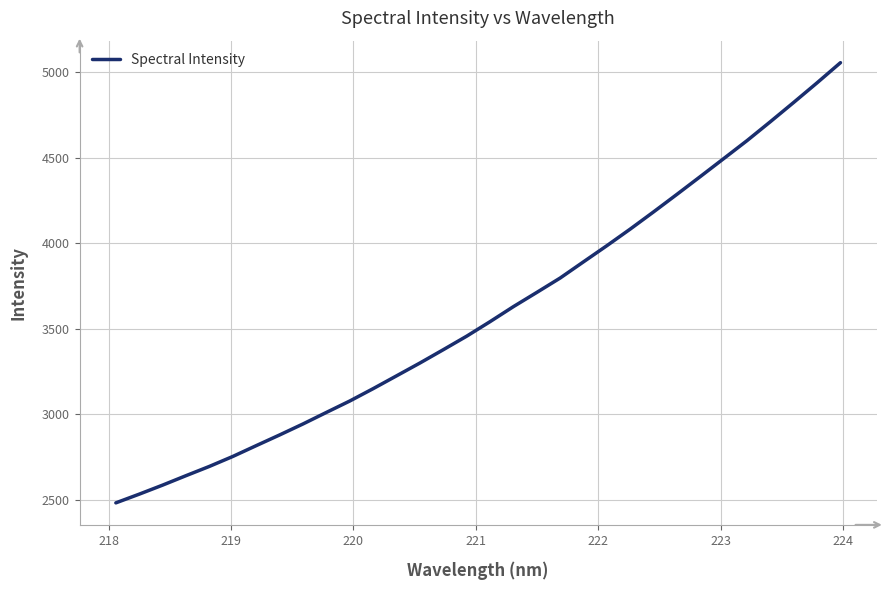

What is the minimum value shown in the chart?

2481.2